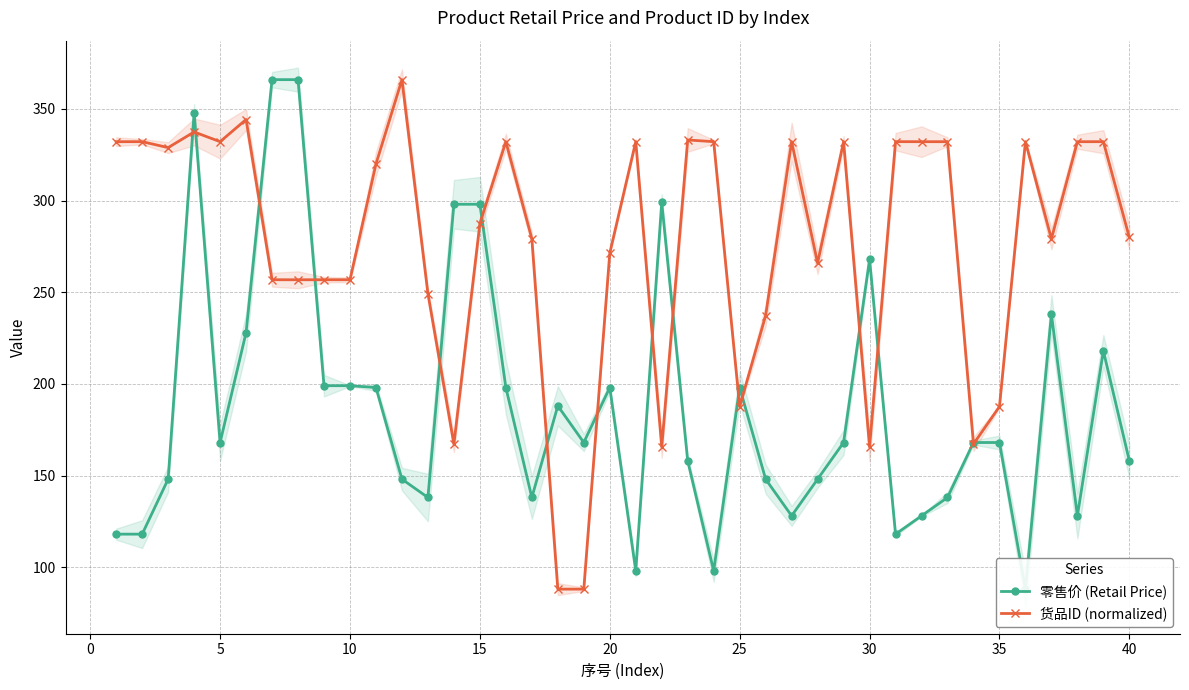

What is the lowest value of the 货品ID (normalized) series?

88.0